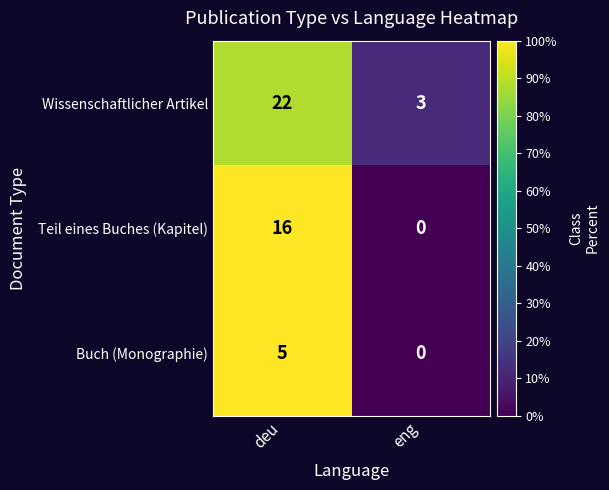

List the series in order of their peak value, lowest first.

Buch (Monographie), Teil eines Buches (Kapitel), Wissenschaftlicher Artikel